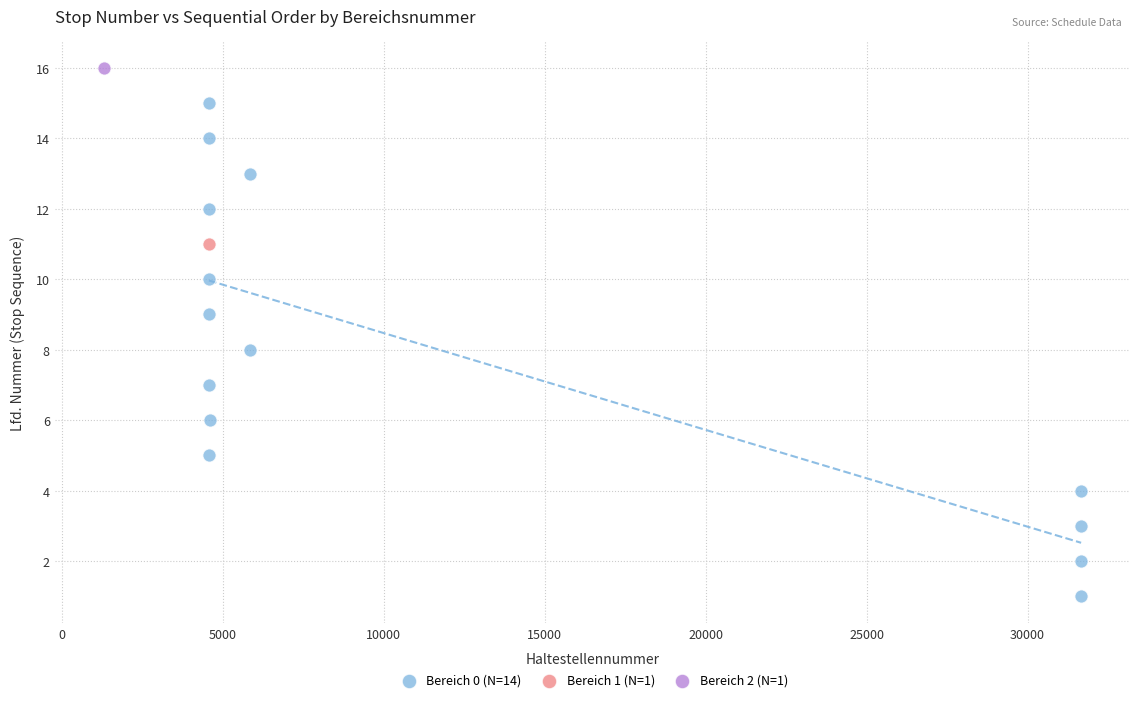

What are all the series names shown in the legend?

Bereich 0 (N=14), Bereich 1 (N=1), Bereich 2 (N=1)